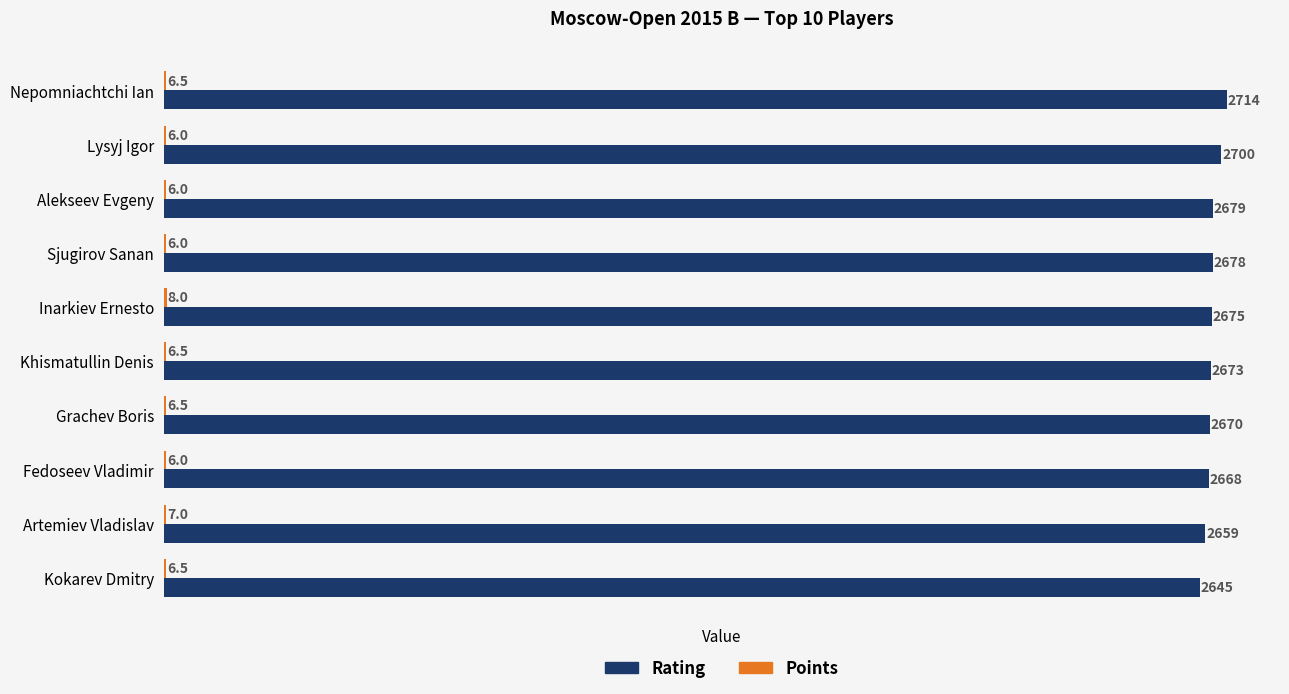

What is the sum of all Rating values?

26761.0